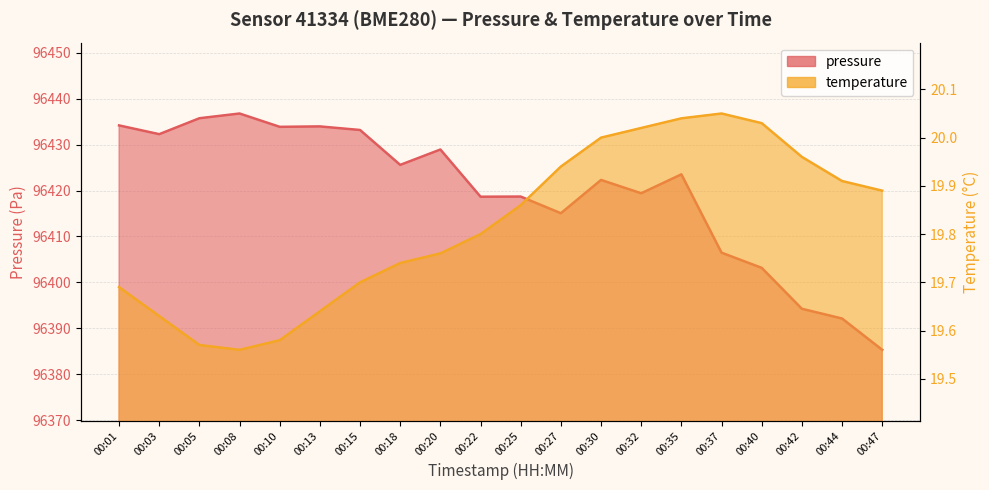

How many interior local valleys does the pressure series have?

6